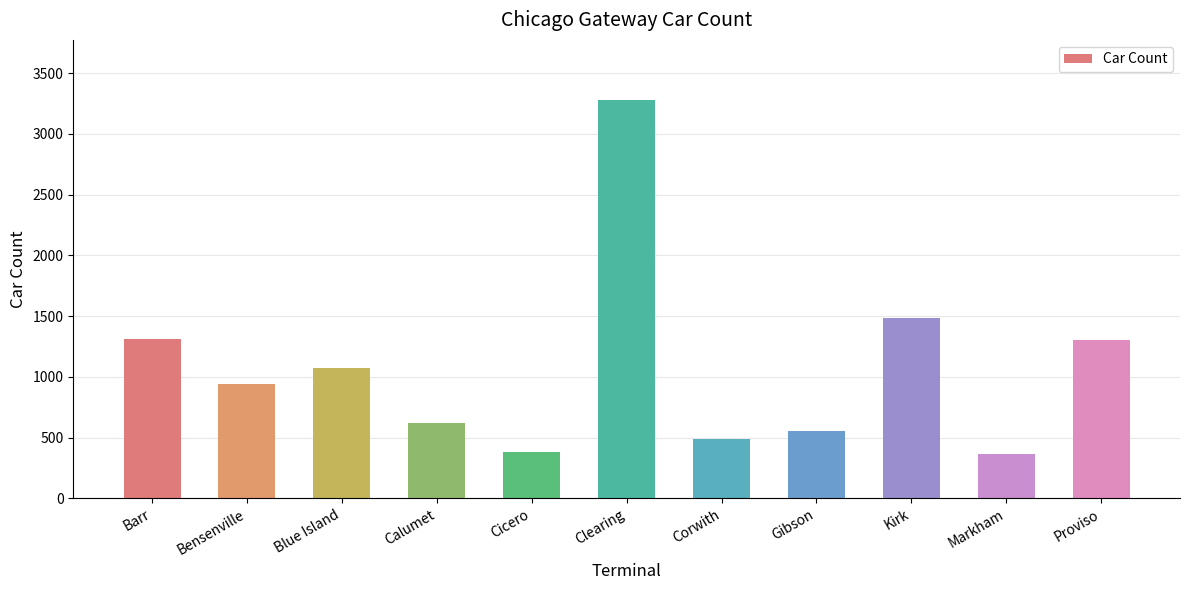

What is the label of the 6th bar from the right?

Clearing